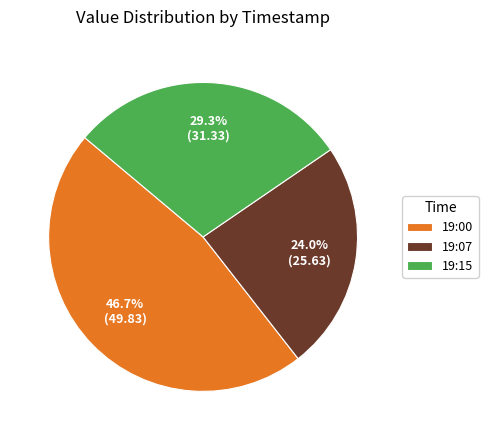

To the nearest percent, what is the difference between the largest and smallest slice percentages?

23%